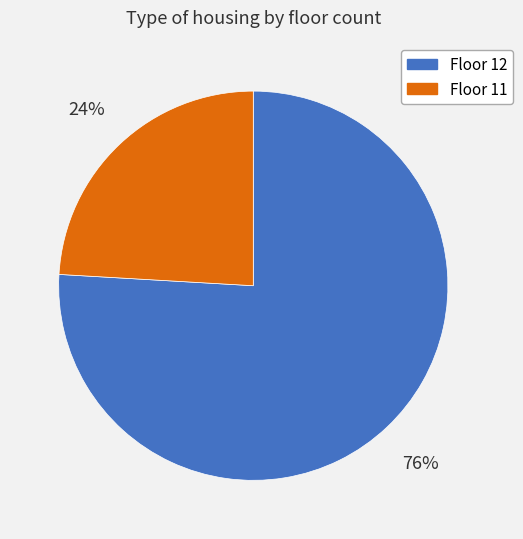

Is there a majority slice in this chart?

Yes